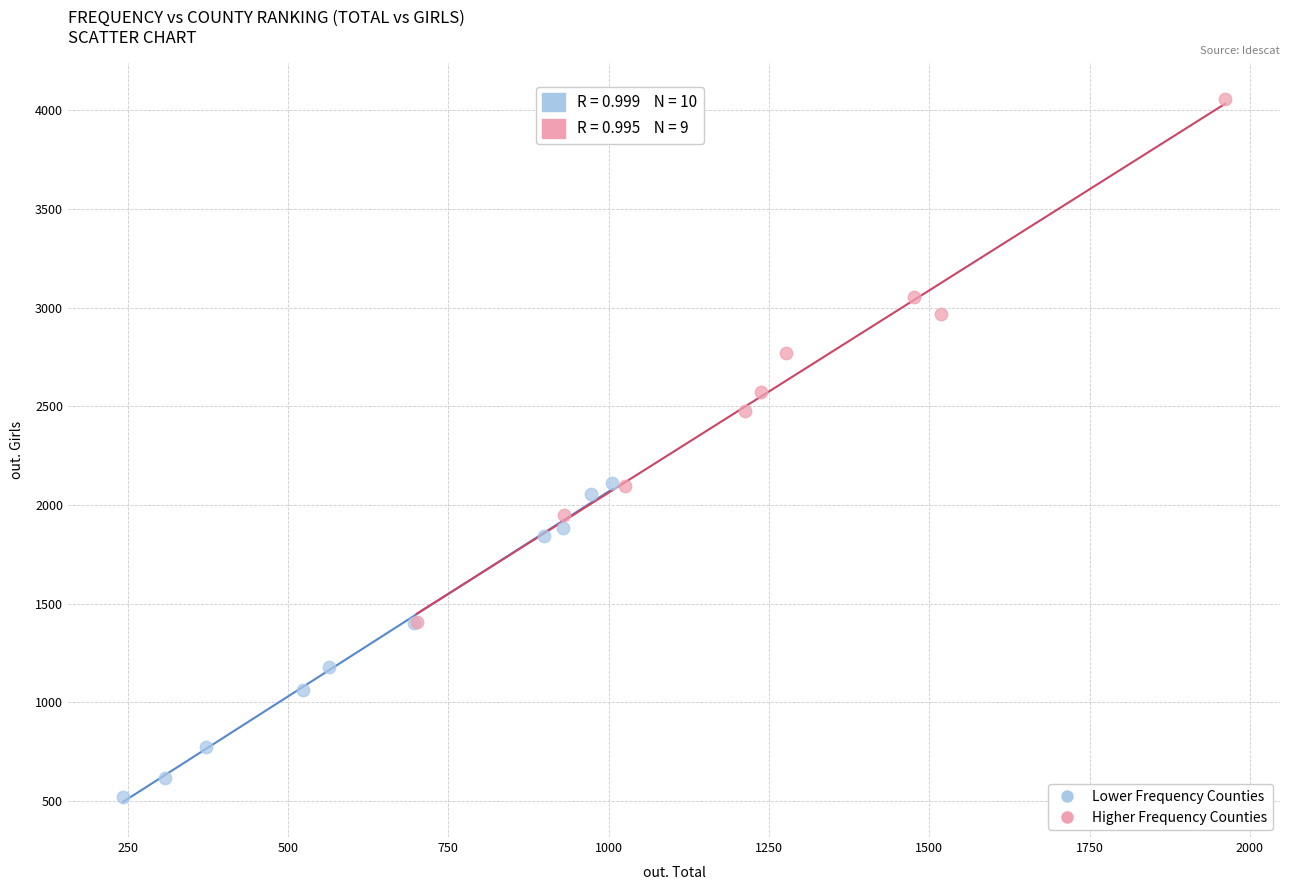

Which series contains the highest Y value?

Higher Frequency Counties